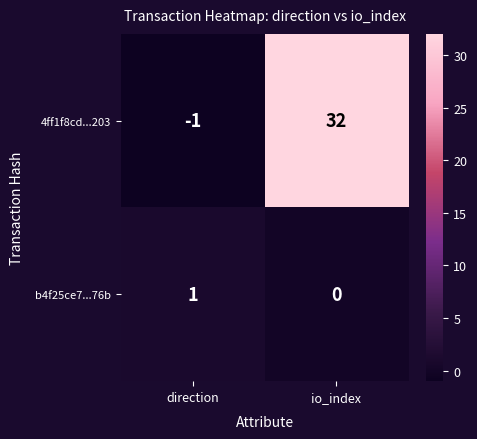

Which series changed the most between direction and io_index?

4ff1f8cd...203